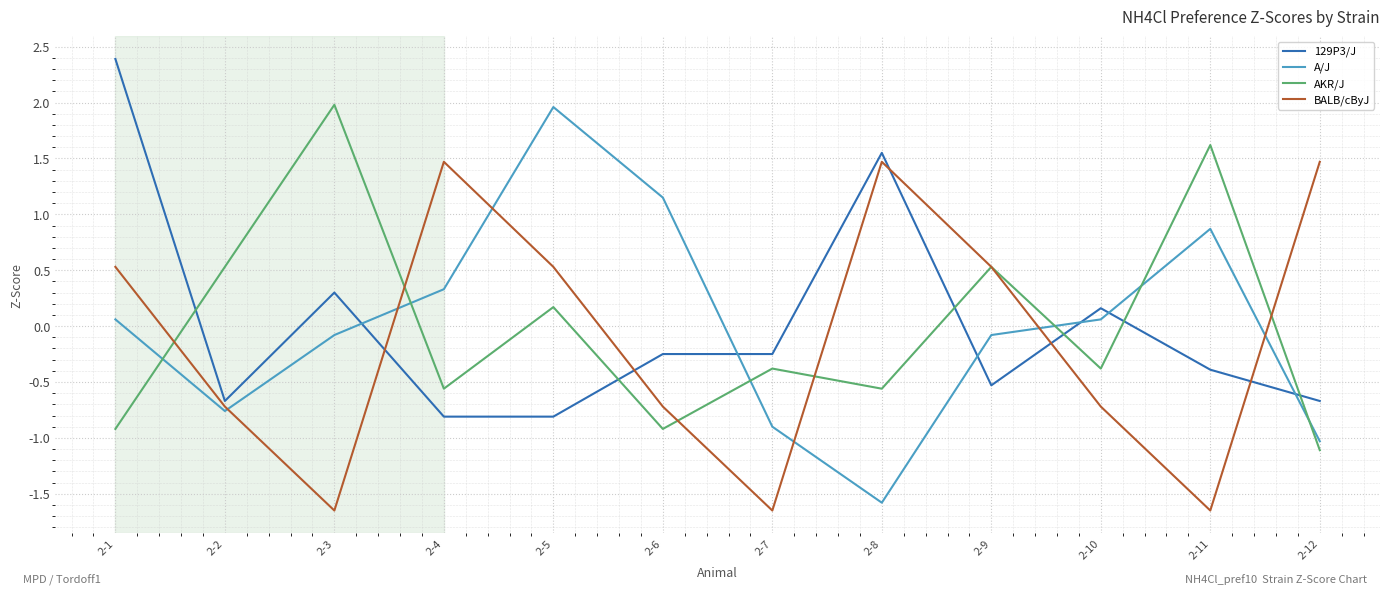

True or false: 129P3/J has a value of -0.3 at 2-9.

False